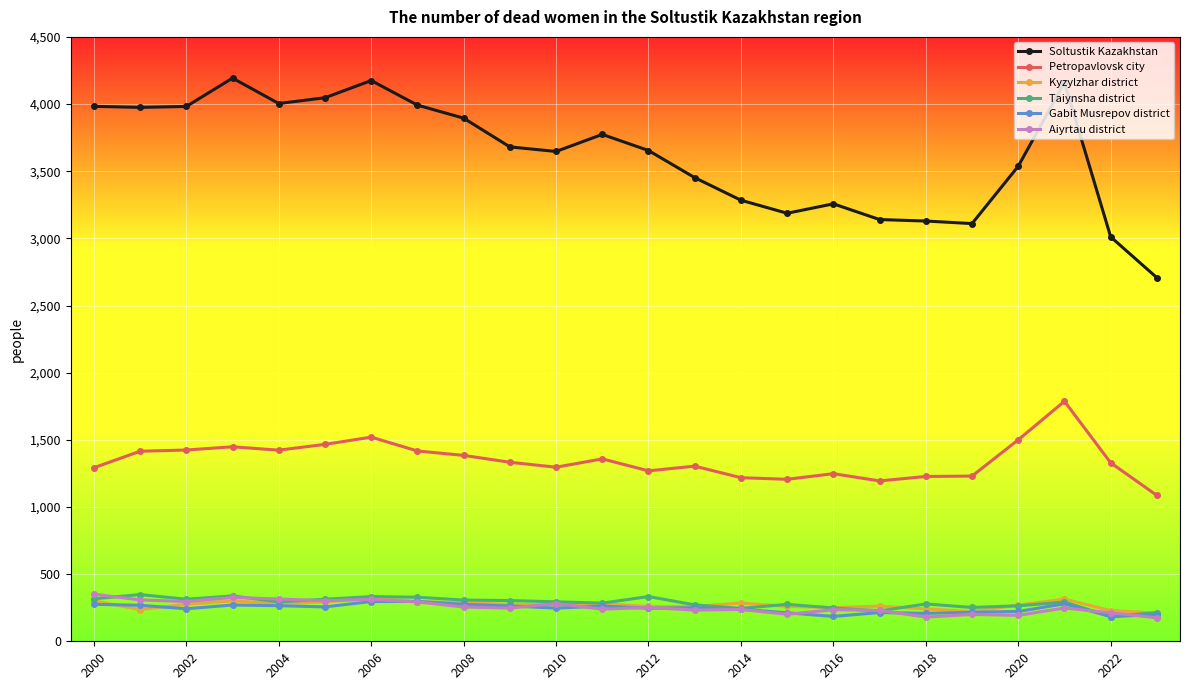

Which series has the largest total across all categories?

Soltustik Kazakhstan